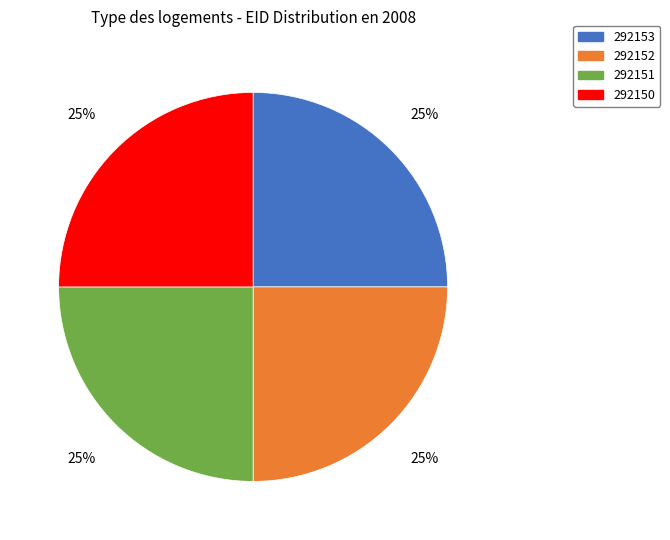

True or false: 292152 accounts for 38% of the total.

False